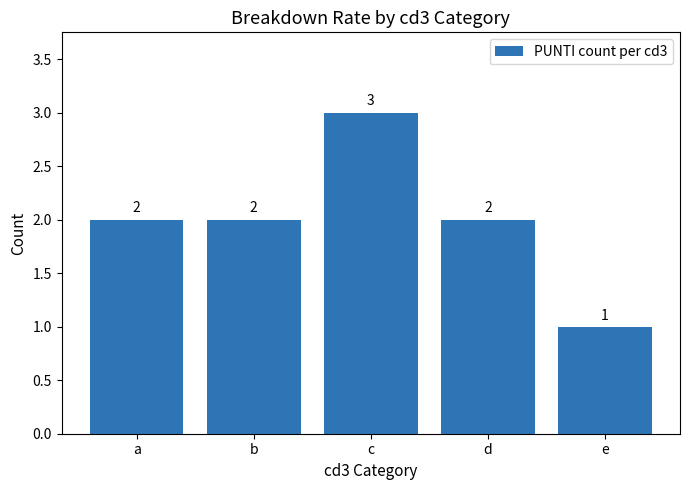

Reading left to right, transcribe all the data shown in this chart.

a=2	b=2	c=3	d=2	e=1